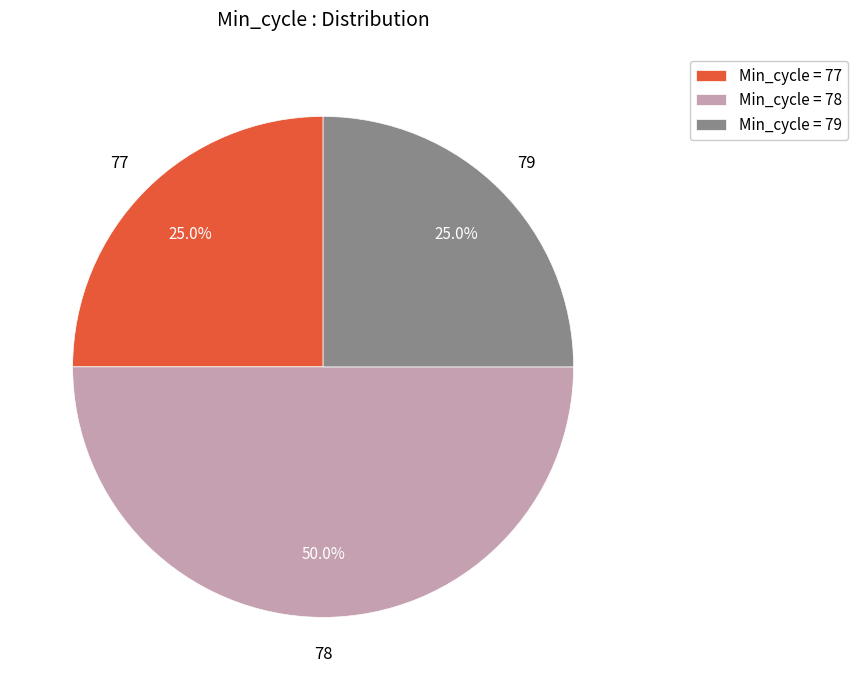

How much of the chart is everything except Min_cycle = 78?

50.0%